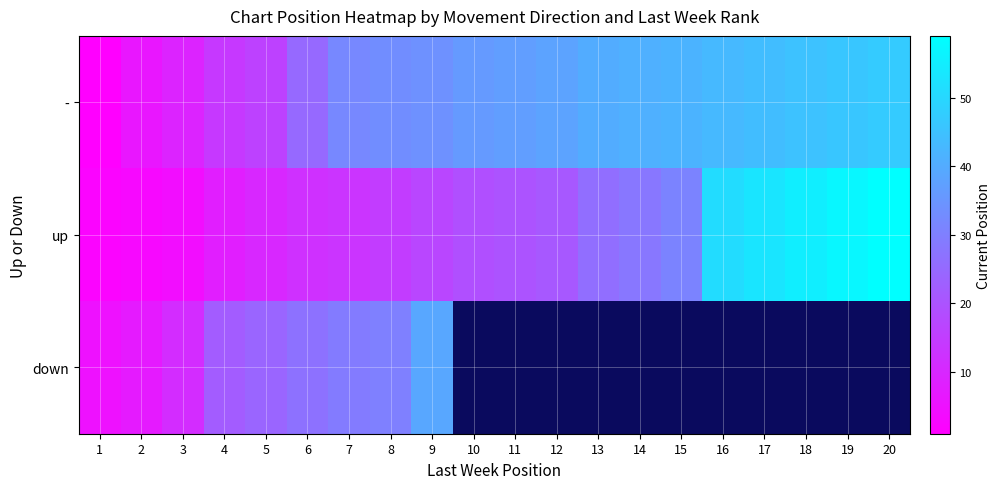

Which category has the lowest value in the - series?

1